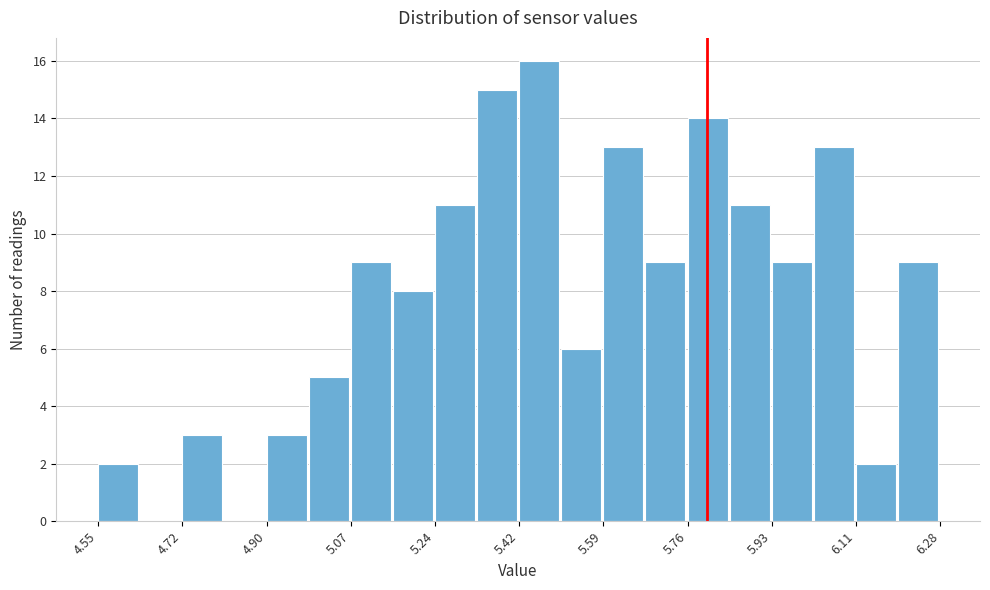

How tall is the bar that spans 5.06 to 5.16 on the x-axis? Neither the bar edges nor the heights are printed on the chart, so give them approximately, as read against the axes.

9